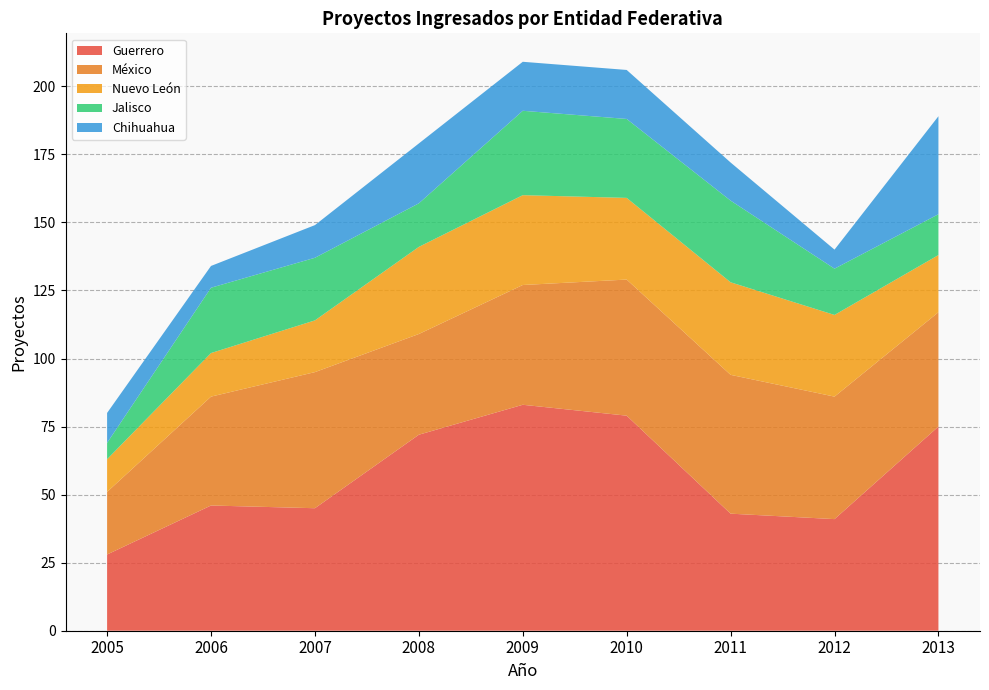

Reading left to right, extract all data points from this chart.

Guerrero: 28	46	45	72	83	79	43	41	75
México: 23	40	50	37	44	50	51	45	42
Nuevo León: 12	16	19	32	33	30	34	30	21
Jalisco: 6	24	23	16	31	29	30	17	15
Chihuahua: 11	8	12	22	18	18	14	7	36